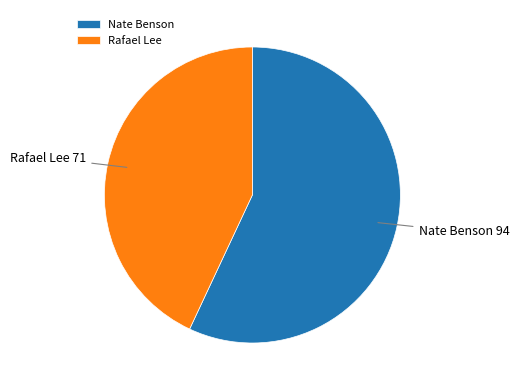

Which category accounts for the majority?

Nate Benson